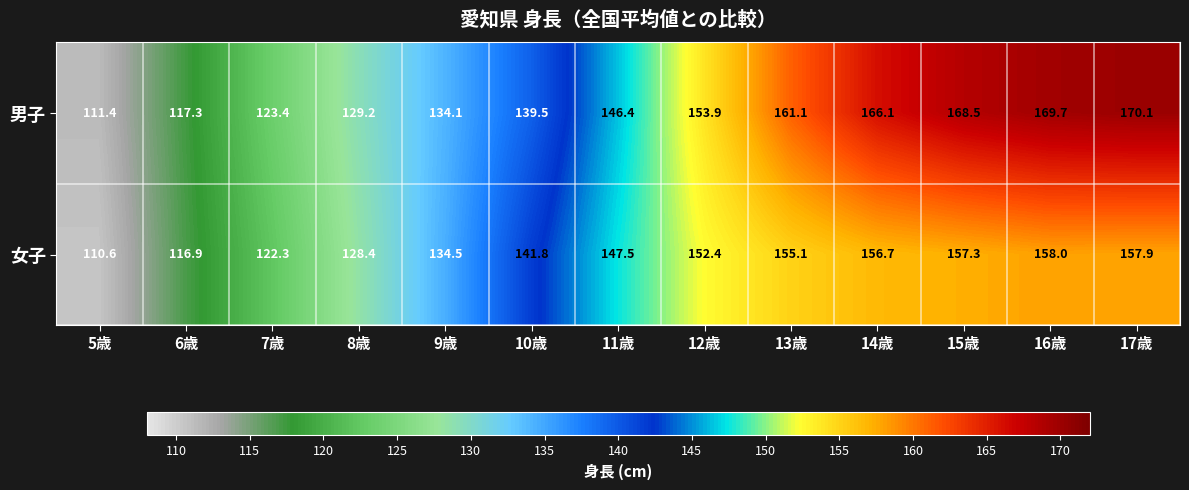

At how many categories does at least one series exceed 116?

12